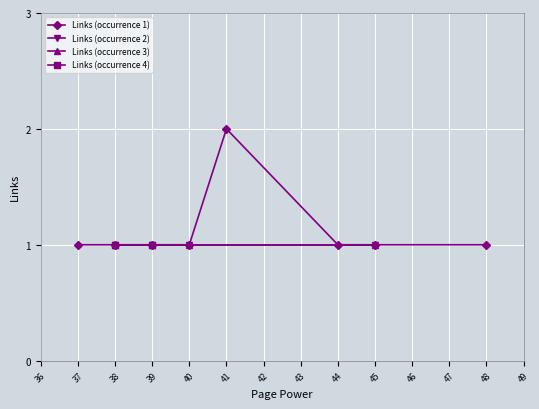

True or false: there are more than 2 points higher than both neighbors.

False